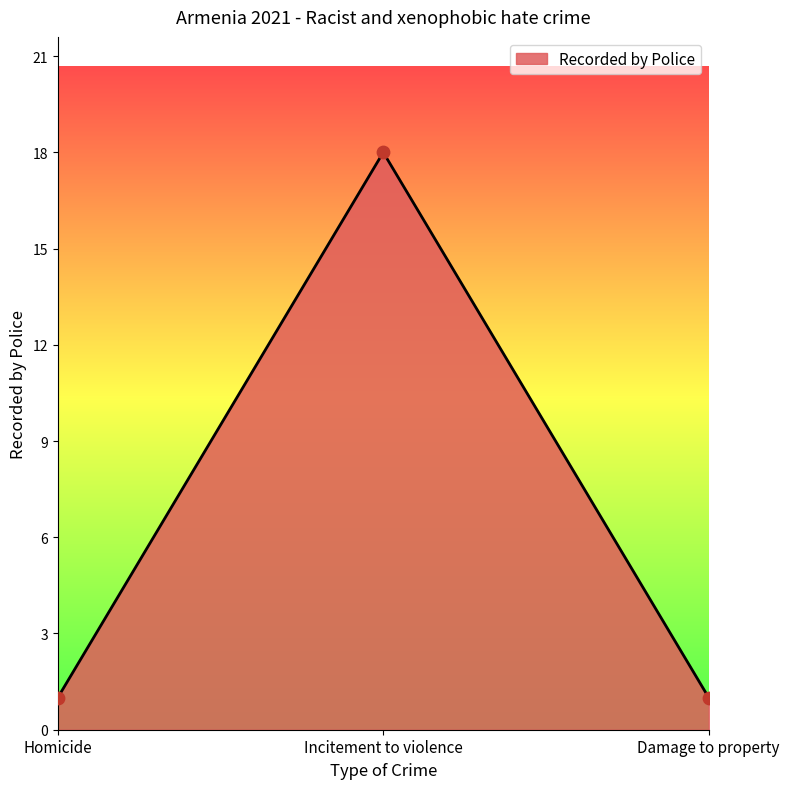

Approximately how many times larger is the value at Homicide compared to Incitement to violence?

0.1